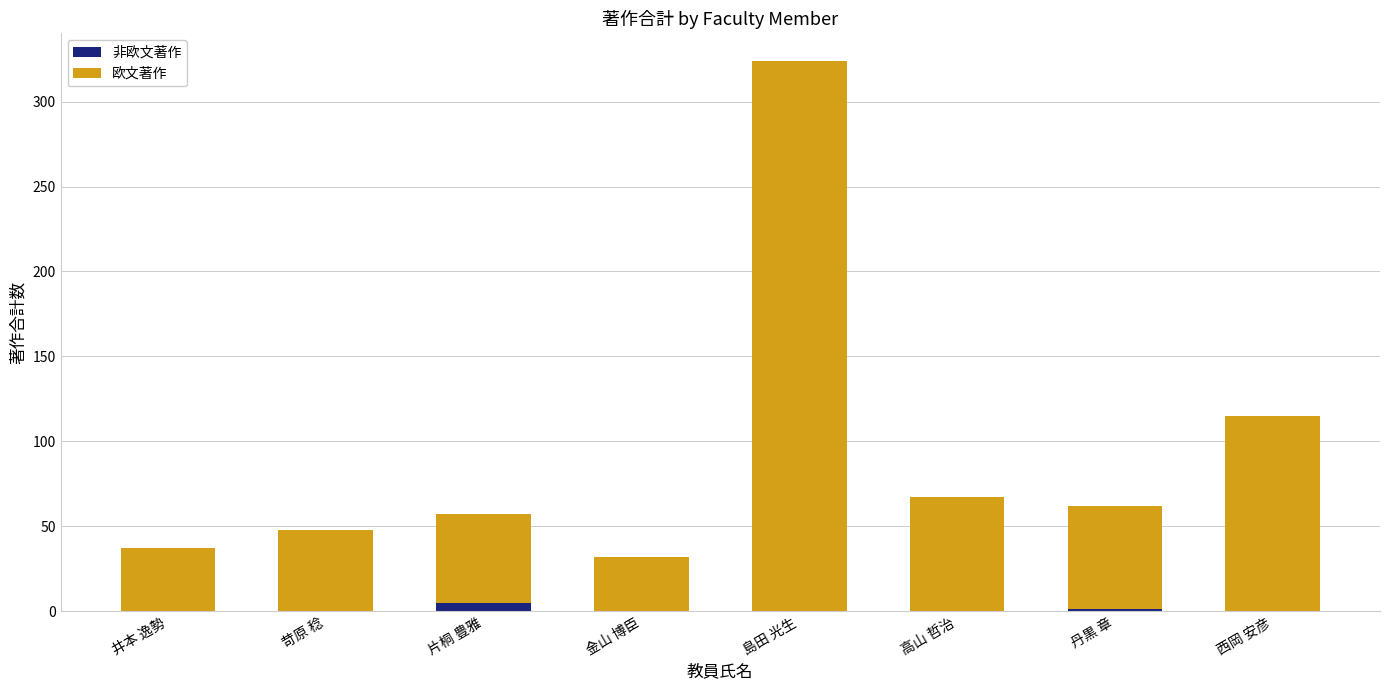

At which category is the sum across all series the highest?

島田 光生